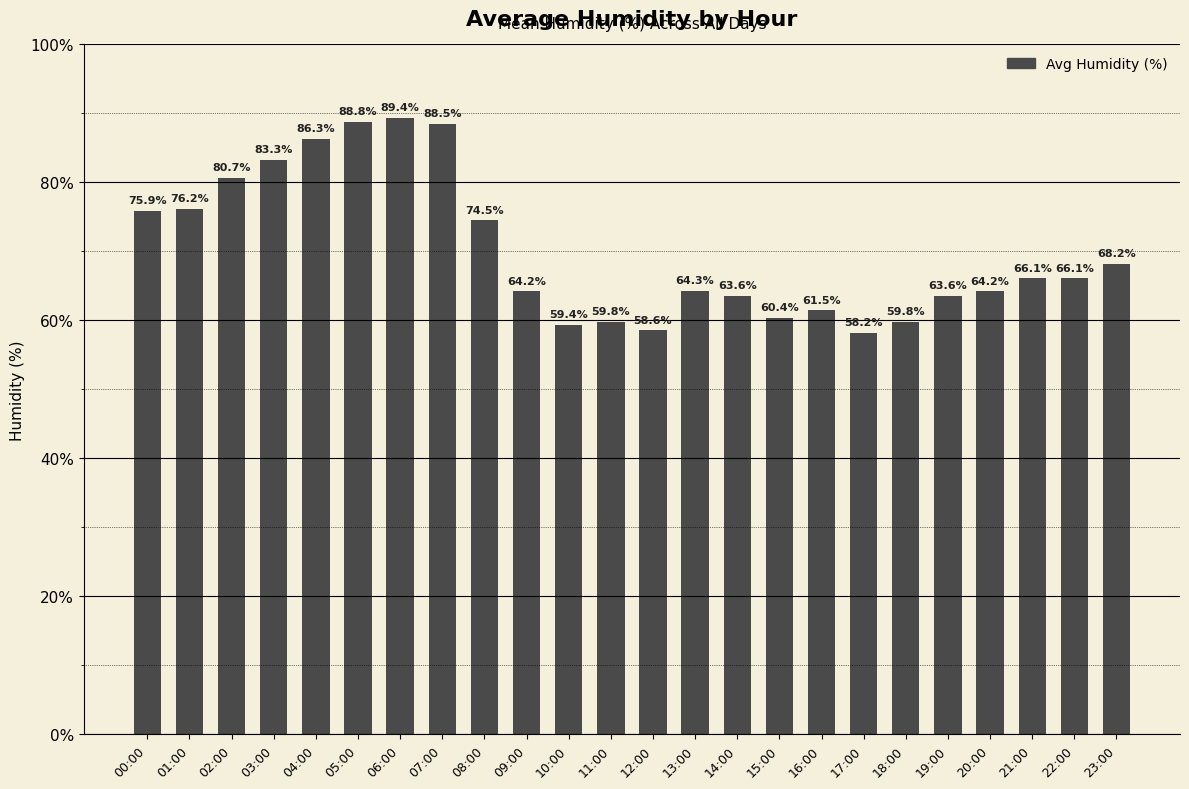

What is the maximum value shown in the chart?

89.4